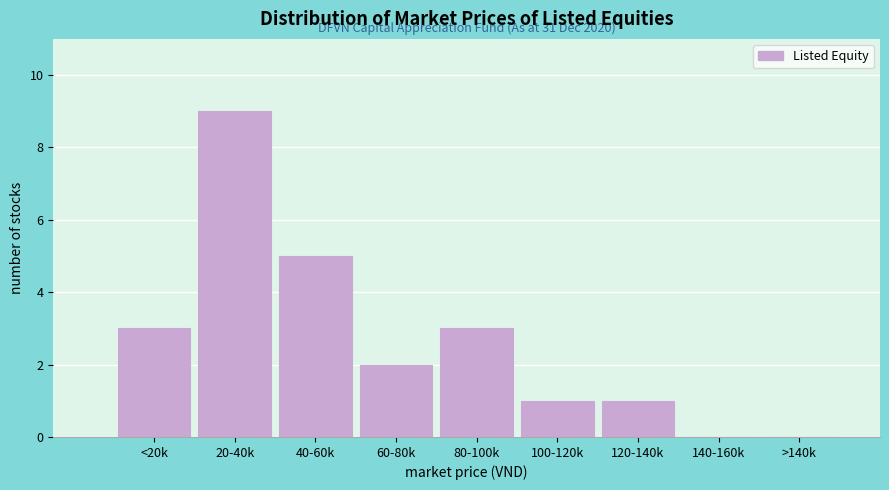

Reading left to right, list all the values displayed in this chart.

<20k=3	20-40k=9	40-60k=5	60-80k=2	80-100k=3	100-120k=1	120-140k=1	140-160k=0	>140k=0